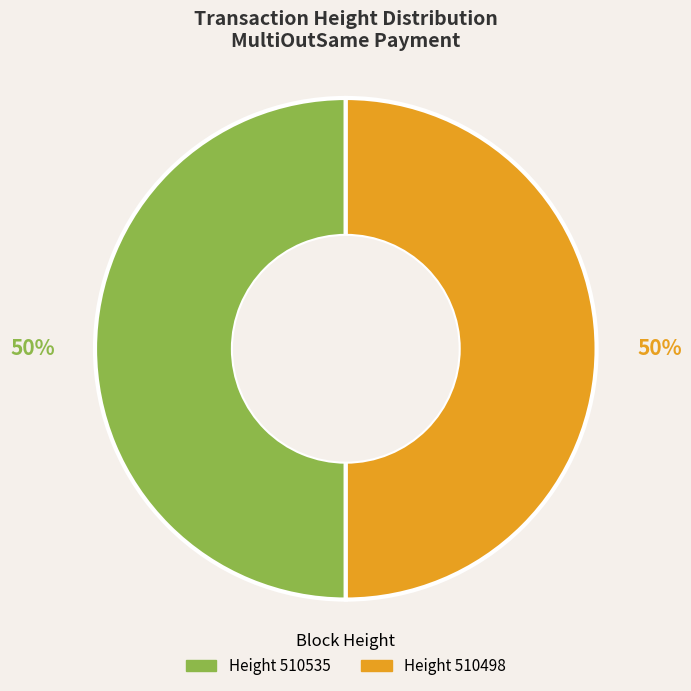

To the nearest percent, what is the average slice percentage?

50%